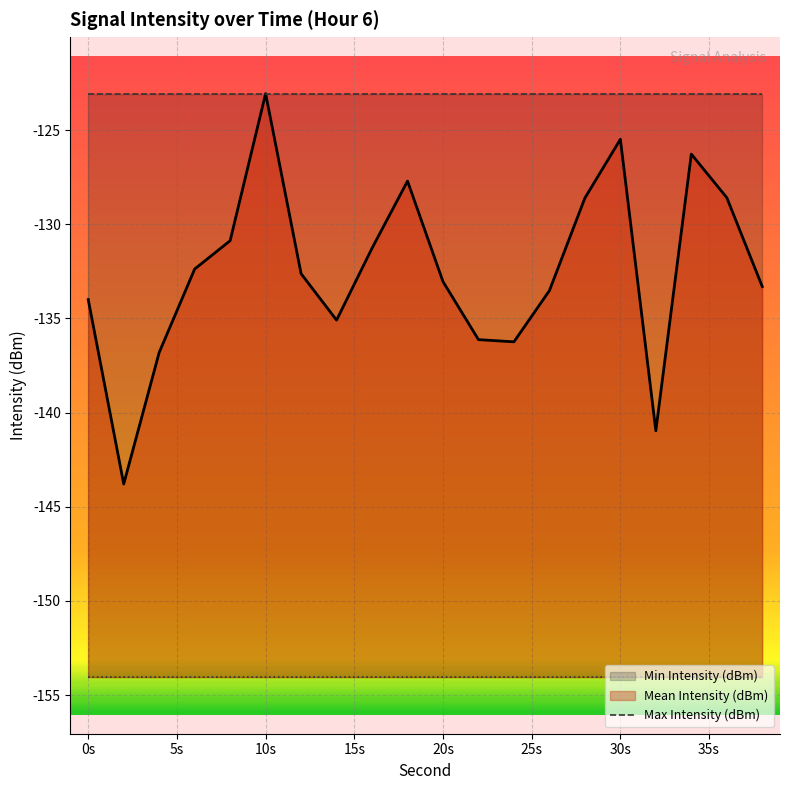

What is the sum of all Mean Intensity (dBm) values?

-2649.8